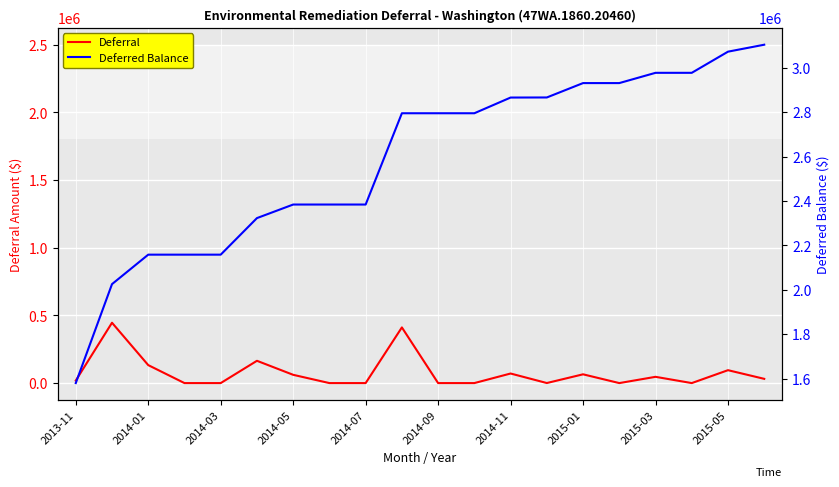

What are all the series names shown in the legend?

Deferral, Deferred Balance